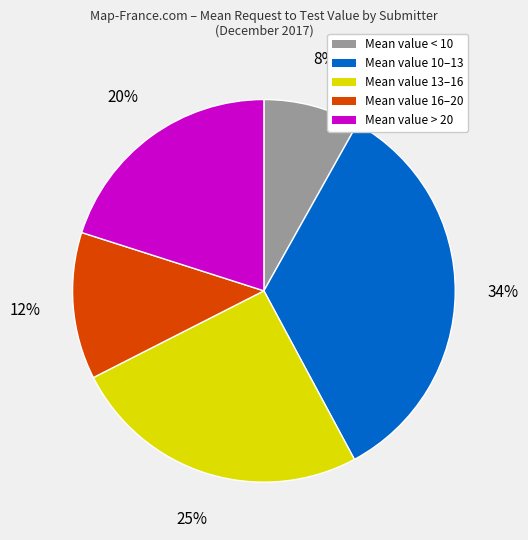

Is there any slice that represents more than half of the pie?

No